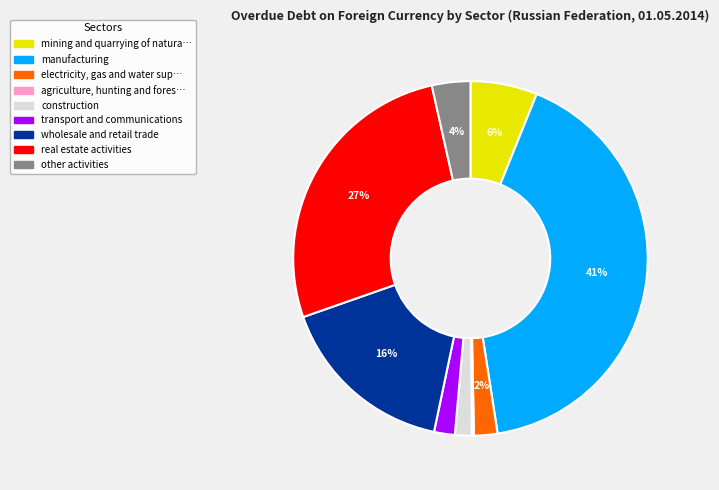

Is there a majority slice in this chart?

No